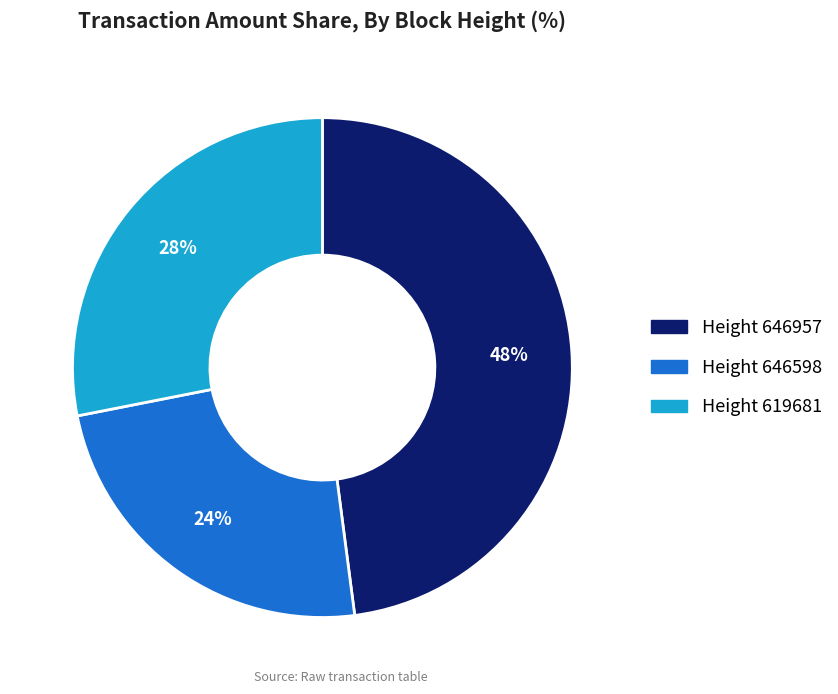

To the nearest percent, what is the difference between the largest and smallest slice percentages?

24%